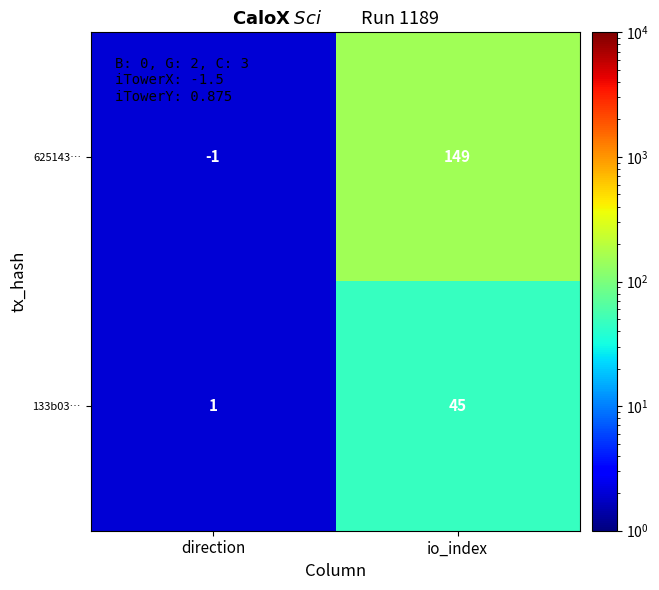

What is the greatest value displayed?

149